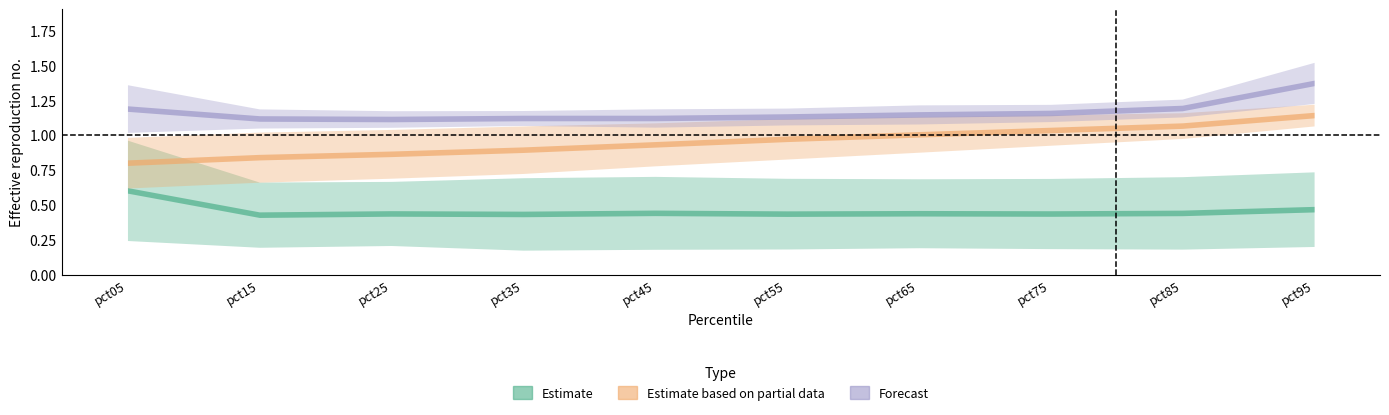

At which category is the sum across all series the highest?

pct95